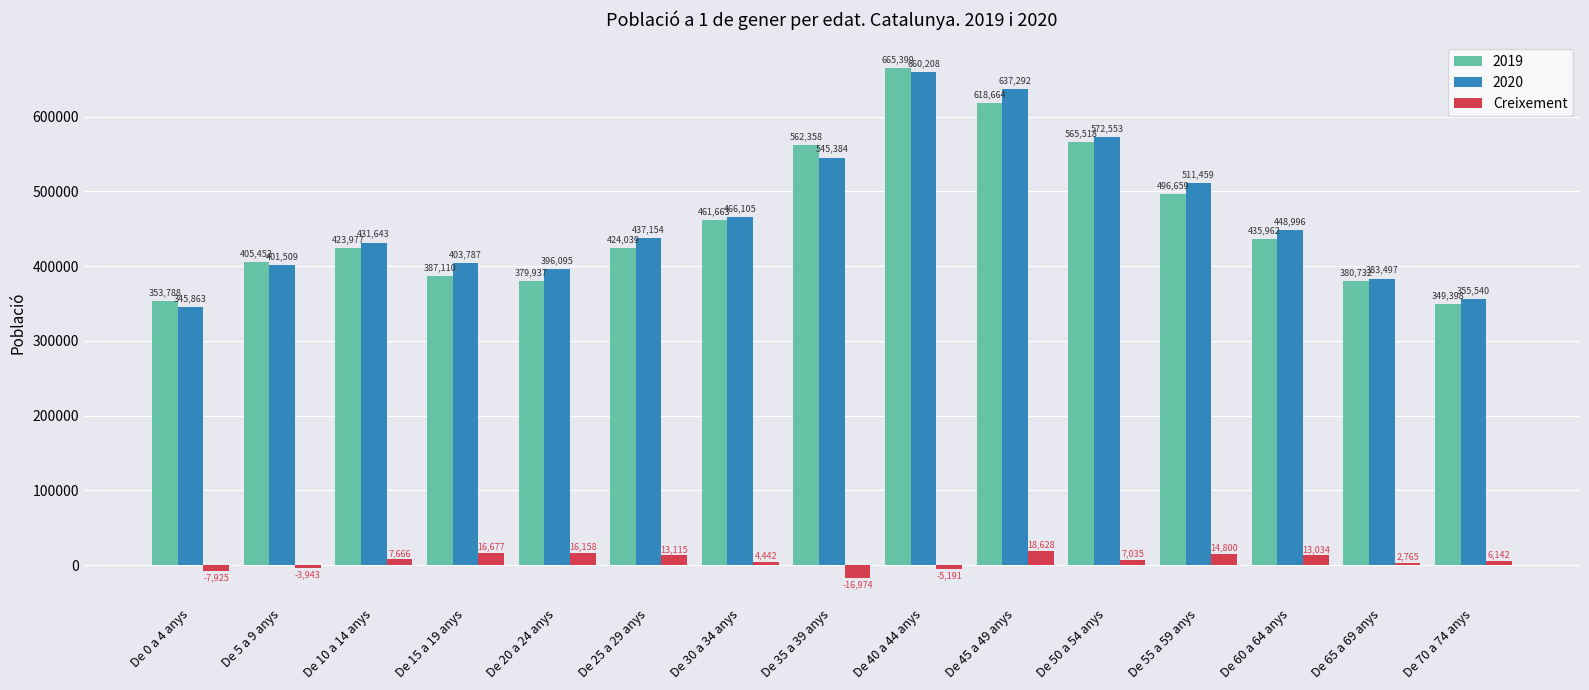

Reading right to left, what are all the values shown in this chart?

2019: 349398	380732	435962	496659	565518	618664	665399	562358	461663	424039	379937	387110	423977	405452	353788
2020: 355540	383497	448996	511459	572553	637292	660208	545384	466105	437154	396095	403787	431643	401509	345863
Creixement: 6142	2765	13034	14800	7035	18628	-5191	-16974	4442	13115	16158	16677	7666	-3943	-7925